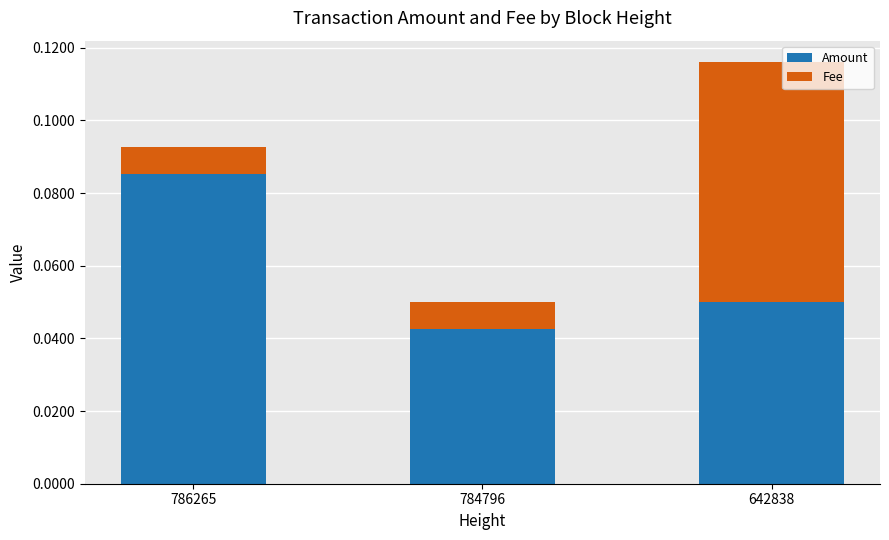

Are the bars horizontal?

No